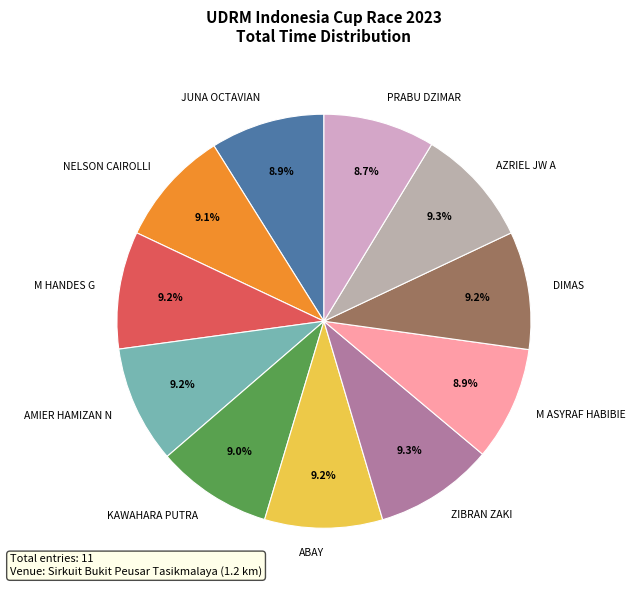

True or false: JUNA OCTAVIAN accounts for 1% of the total.

False